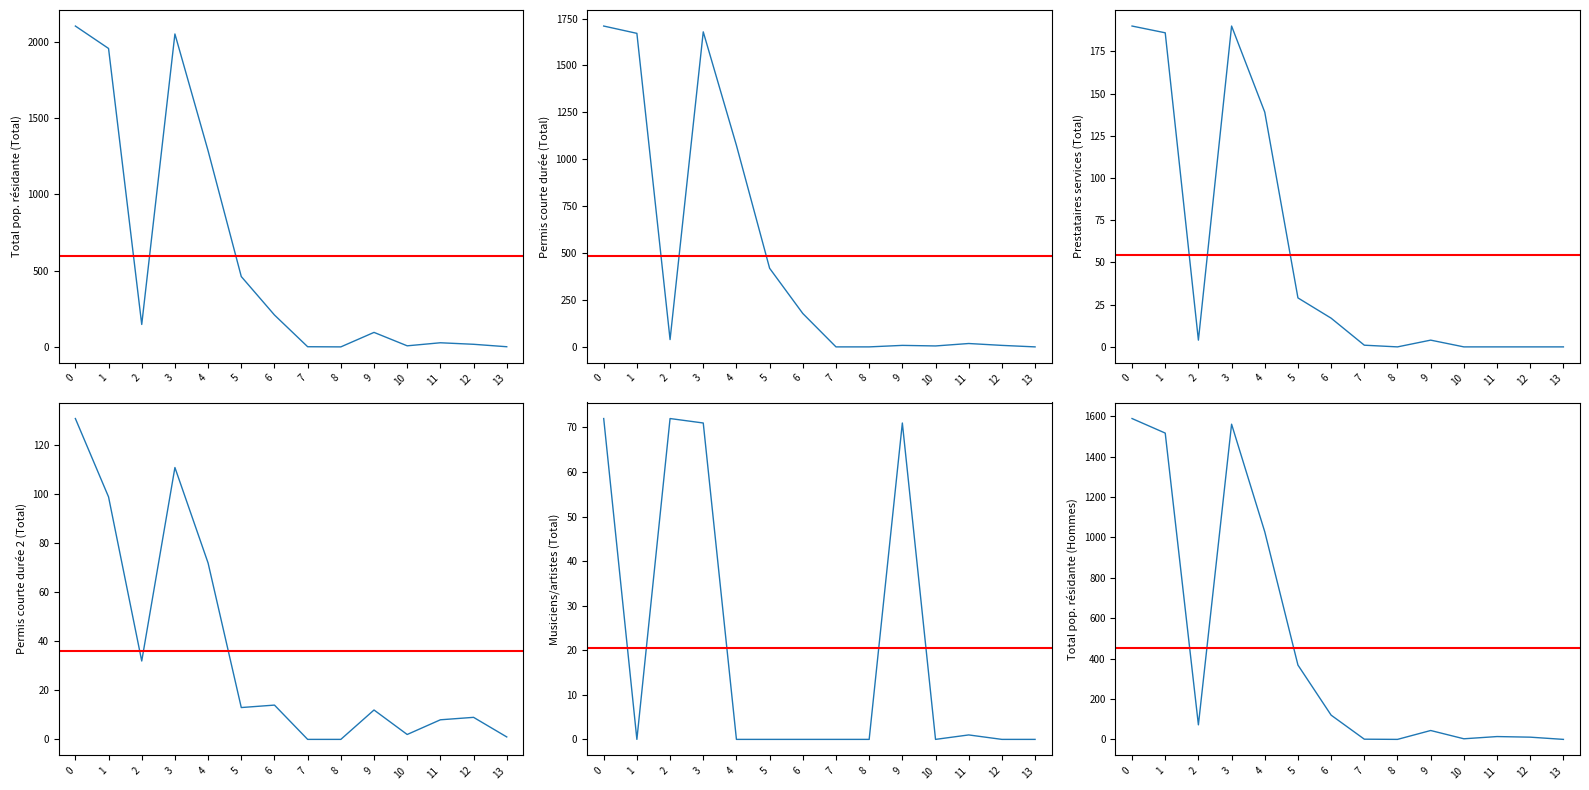

At which category does the chart reach its minimum across all series?

8